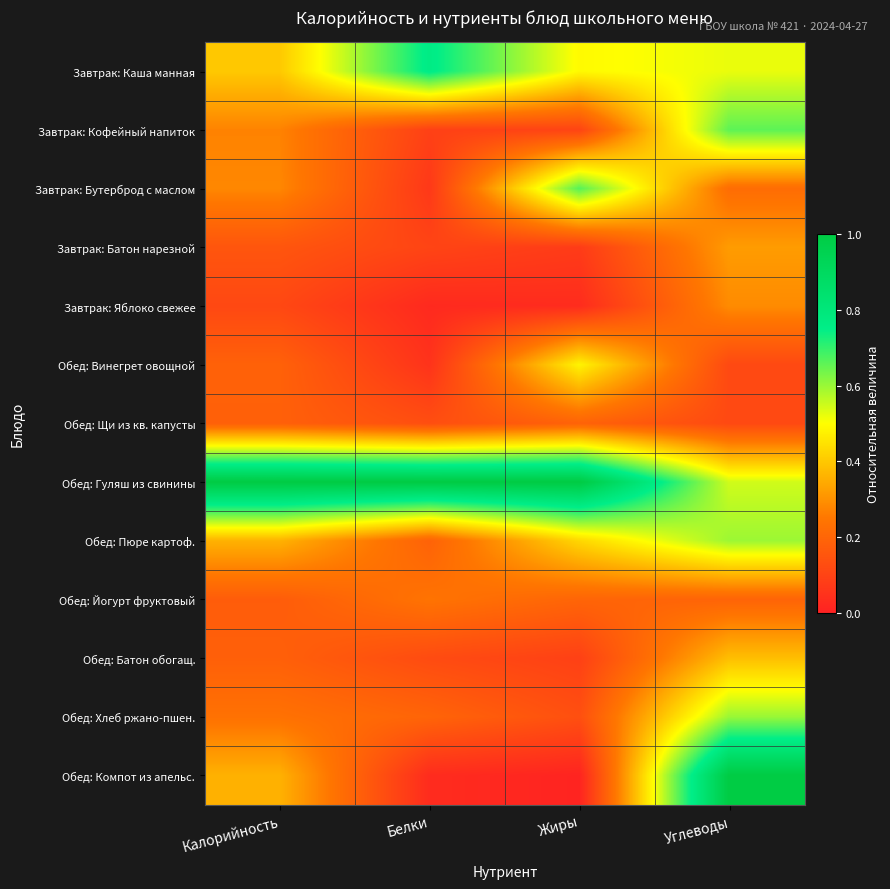

At which category is the sum across all series the highest?

Углеводы